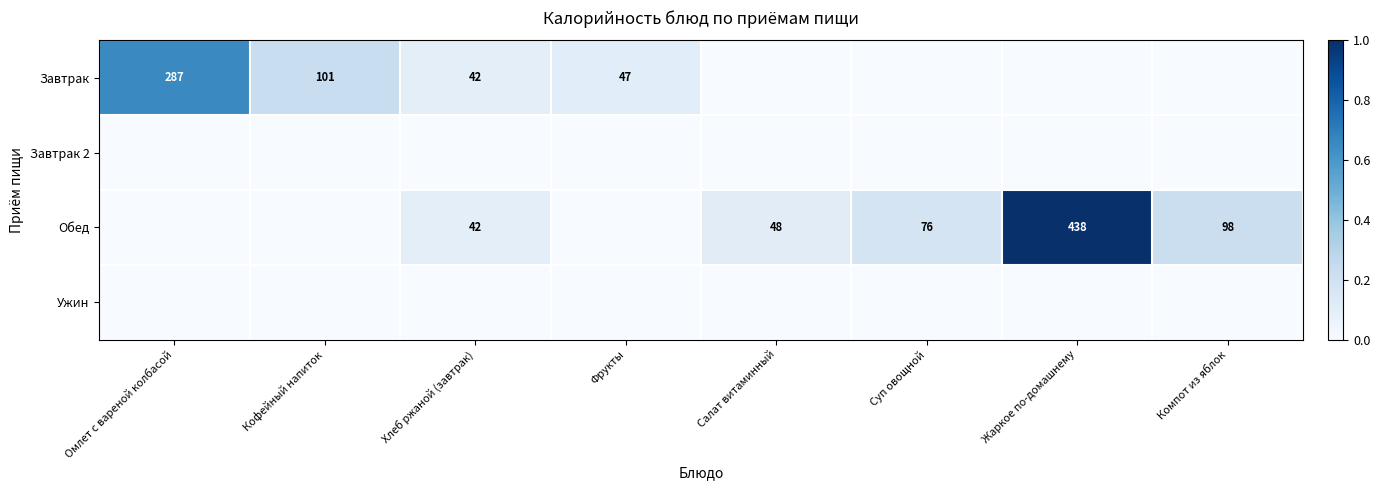

Which series has the widest spread of values?

Обед